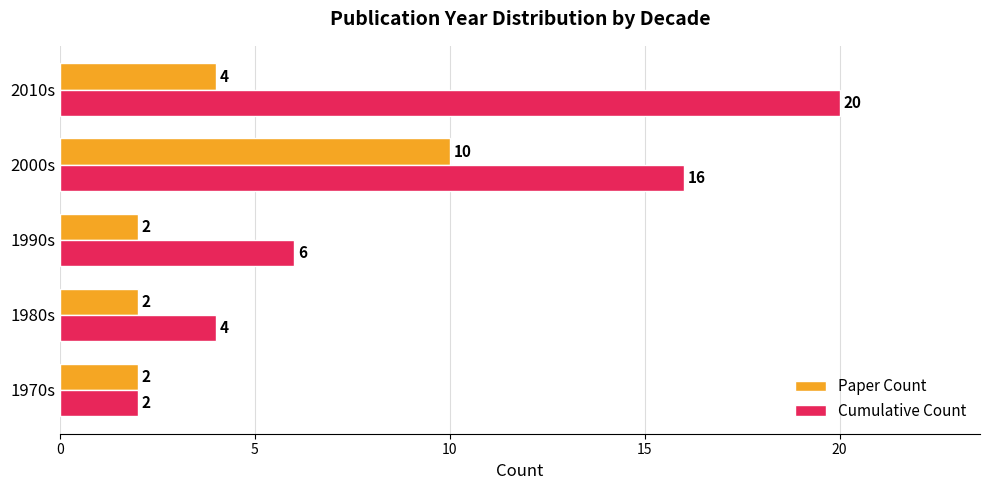

At which label is Cumulative Count closest to 11?

1990s